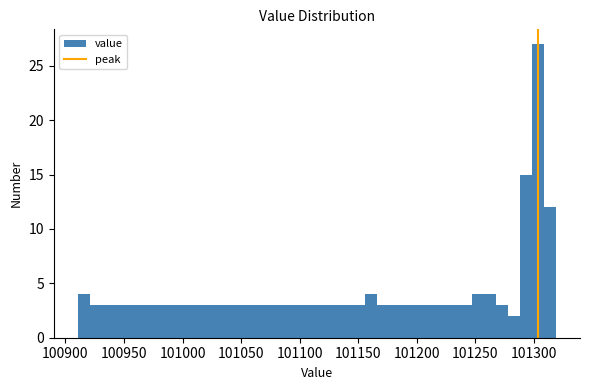

Around what value on the x-axis is the tallest bar? Give the approximate position of its centre, as read against the axis.

101305